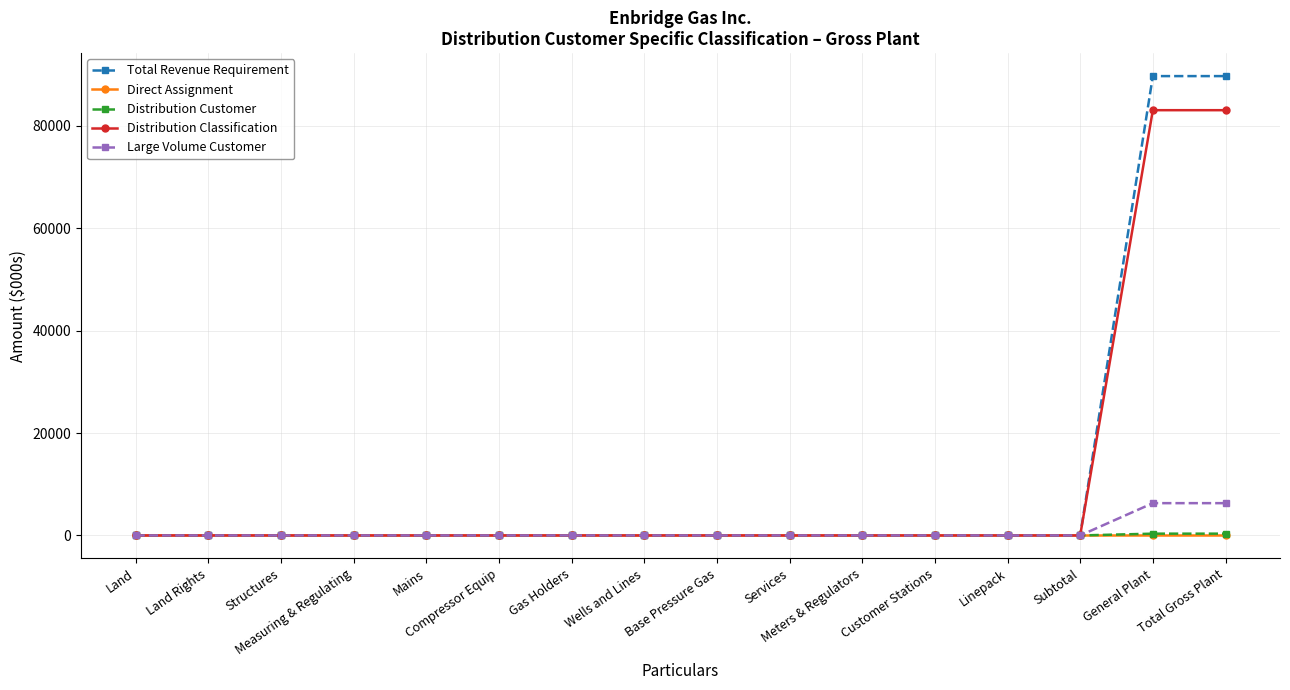

Which series has the widest spread of values?

Total Revenue Requirement